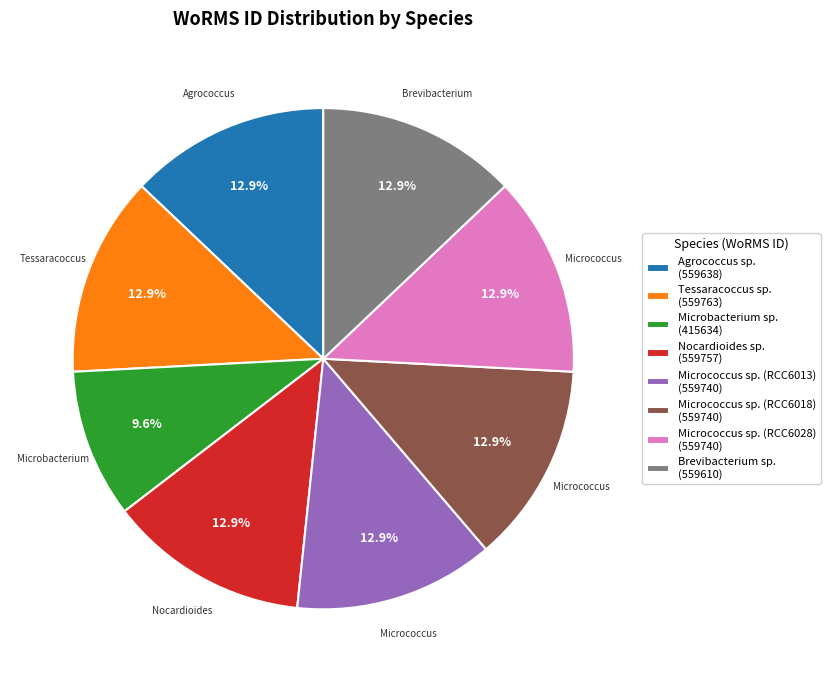

Does Micrococcus sp. (RCC6028) represent more than half of the total?

No